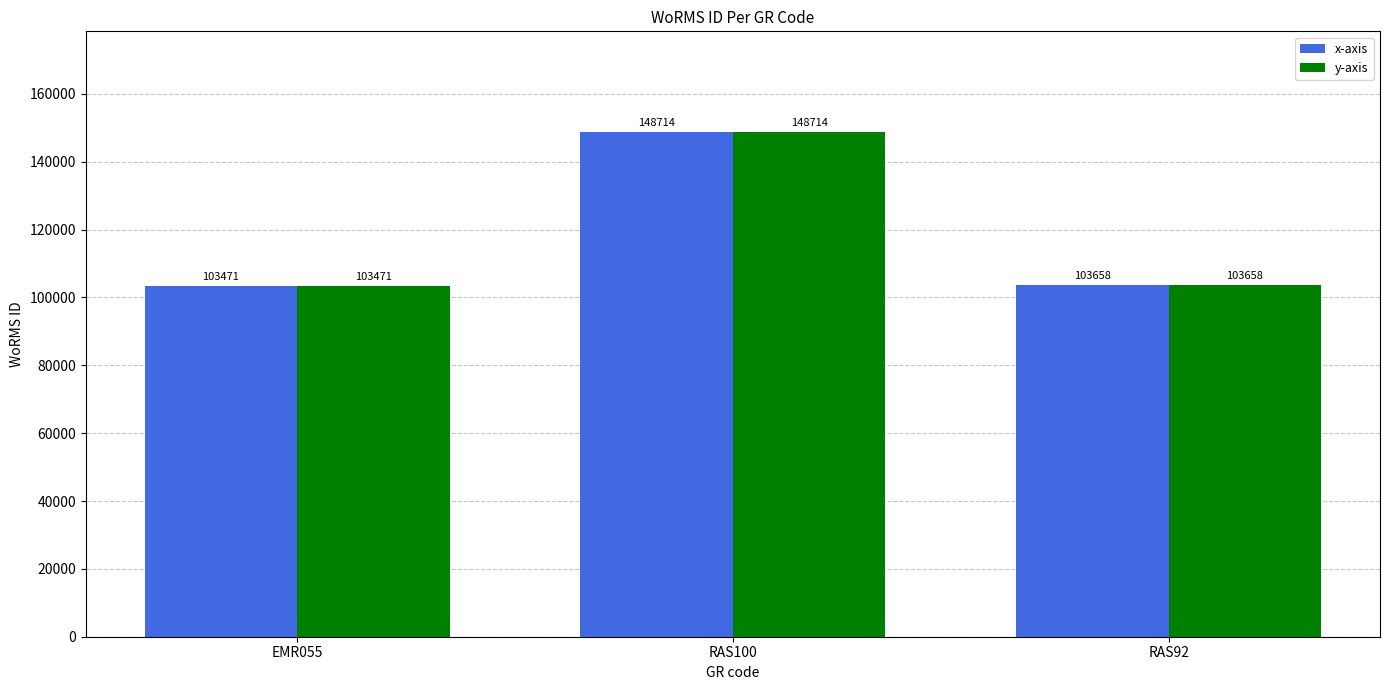

What is the total value across all series at RAS92?

207316